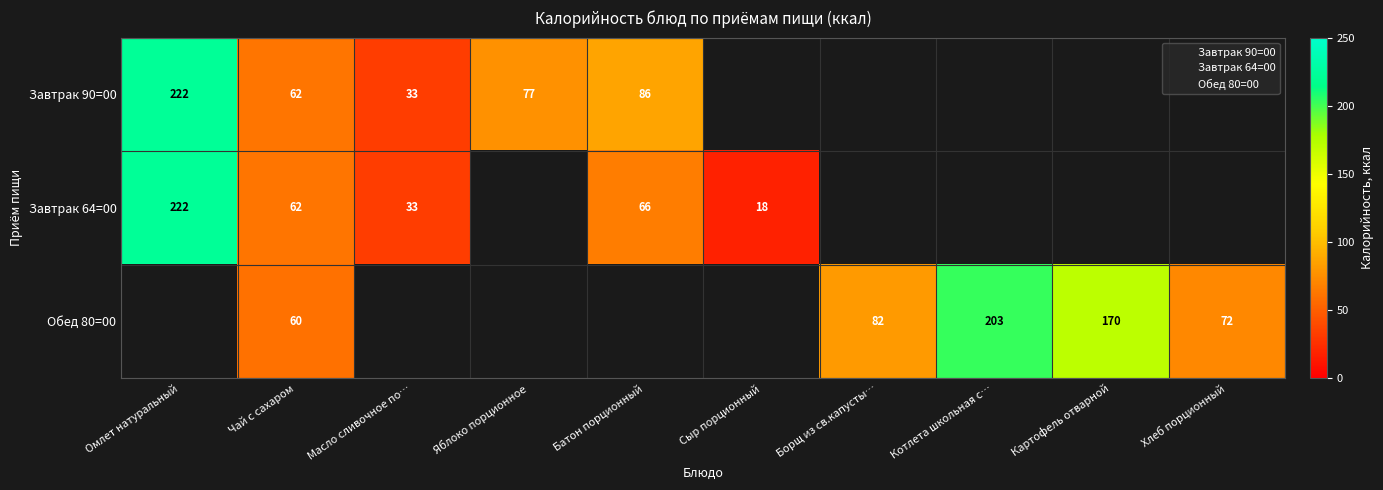

Is the value of Завтрак 64=00 at Котлета школьная с… greater than the value of Обед 80=00 at Яблоко порционное?

No